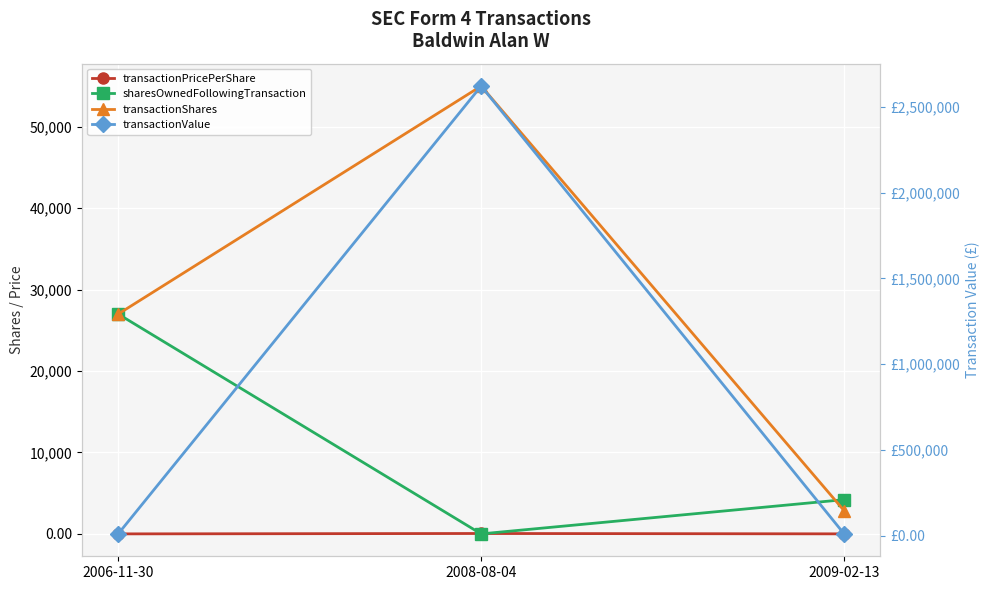

Reading left to right, extract all data points from this chart.

transactionPricePerShare: 2006-11-30=0.4	2008-08-04=47.7	2009-02-13=3.5
sharesOwnedFollowingTransaction: 2006-11-30=27000.0	2008-08-04=0.0	2009-02-13=4204.0
transactionShares: 2006-11-30=27000.0	2008-08-04=55000.0	2009-02-13=2854.0
transactionValue: 2006-11-30=9990.0	2008-08-04=2620794.0	2009-02-13=9989.0